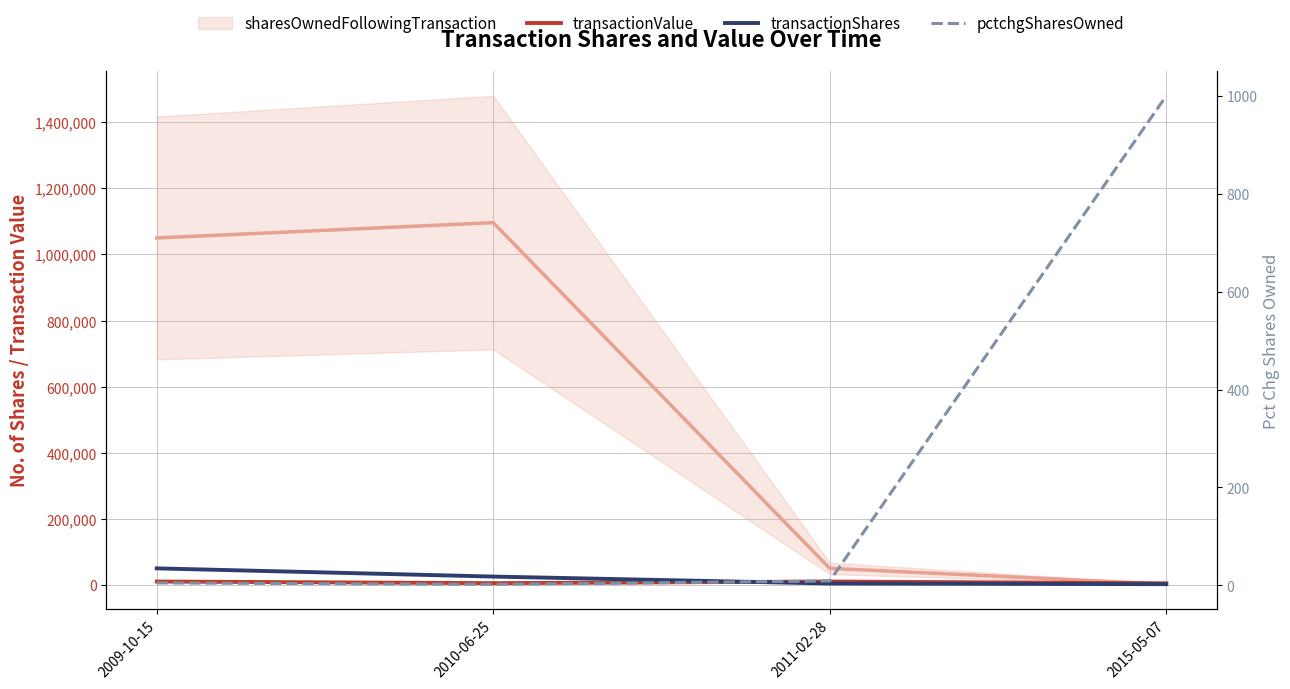

The value of transactionValue at 2015-05-07 is 1732. True or false?

False